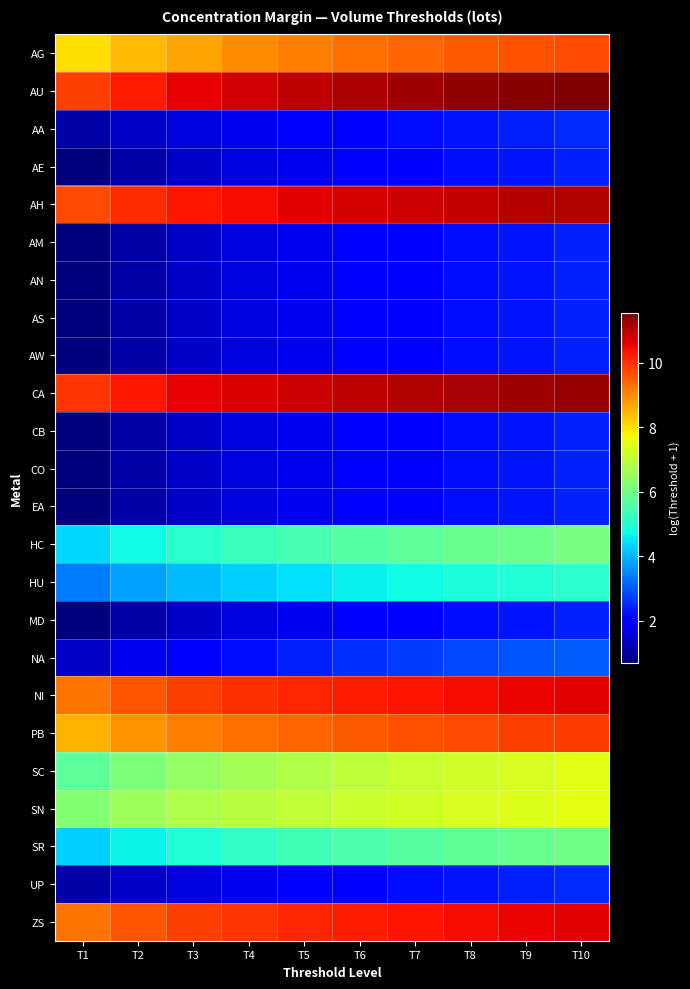

Reading left to right, what are all the values shown in this chart?

AG: T1=8.0	T2=8.4	T3=8.7	T4=8.9	T5=9.1	T6=9.3	T7=9.4	T8=9.5	T9=9.6	T10=9.7
AU: T1=9.9	T2=10.3	T3=10.5	T4=10.8	T5=11.0	T6=11.1	T7=11.2	T8=11.4	T9=11.5	T10=11.6
AA: T1=1.1	T2=1.4	T3=1.6	T4=1.8	T5=1.9	T6=2.1	T7=2.2	T8=2.3	T9=2.4	T10=2.5
AE: T1=0.7	T2=1.1	T3=1.4	T4=1.6	T5=1.8	T6=1.9	T7=2.1	T8=2.2	T9=2.3	T10=2.4
AH: T1=9.7	T2=10.0	T3=10.3	T4=10.5	T5=10.6	T6=10.7	T7=10.8	T8=10.9	T9=11.0	T10=11.1
AM: T1=0.7	T2=1.1	T3=1.4	T4=1.6	T5=1.8	T6=1.9	T7=2.1	T8=2.2	T9=2.3	T10=2.4
AN: T1=0.7	T2=1.1	T3=1.4	T4=1.6	T5=1.8	T6=1.9	T7=2.1	T8=2.2	T9=2.3	T10=2.4
AS: T1=0.7	T2=1.1	T3=1.4	T4=1.6	T5=1.8	T6=1.9	T7=2.1	T8=2.2	T9=2.3	T10=2.4
AW: T1=0.7	T2=1.1	T3=1.4	T4=1.6	T5=1.8	T6=1.9	T7=2.1	T8=2.2	T9=2.3	T10=2.4
CA: T1=10.0	T2=10.3	T3=10.5	T4=10.7	T5=10.8	T6=11.0	T7=11.1	T8=11.2	T9=11.2	T10=11.3
CB: T1=0.7	T2=1.1	T3=1.4	T4=1.6	T5=1.8	T6=1.9	T7=2.1	T8=2.2	T9=2.3	T10=2.4
CO: T1=0.7	T2=1.1	T3=1.4	T4=1.6	T5=1.8	T6=1.9	T7=2.1	T8=2.2	T9=2.3	T10=2.4
EA: T1=0.7	T2=1.1	T3=1.4	T4=1.6	T5=1.8	T6=1.9	T7=2.1	T8=2.2	T9=2.3	T10=2.4
HC: T1=4.4	T2=4.8	T3=5.0	T4=5.3	T5=5.4	T6=5.6	T7=5.7	T8=5.8	T9=5.9	T10=6.0
HU: T1=3.4	T2=3.8	T3=4.1	T4=4.3	T5=4.5	T6=4.6	T7=4.7	T8=4.9	T9=5.0	T10=5.1
MD: T1=0.7	T2=1.1	T3=1.4	T4=1.6	T5=1.8	T6=1.9	T7=2.1	T8=2.2	T9=2.3	T10=2.4
NA: T1=1.4	T2=1.8	T3=1.9	T4=2.2	T5=2.4	T6=2.6	T7=2.7	T8=2.8	T9=2.9	T10=3.0
NI: T1=9.3	T2=9.6	T3=9.8	T4=10.0	T5=10.1	T6=10.2	T7=10.3	T8=10.4	T9=10.5	T10=10.6
PB: T1=8.5	T2=8.9	T3=9.1	T4=9.3	T5=9.4	T6=9.5	T7=9.6	T8=9.7	T9=9.8	T10=9.9
SC: T1=5.7	T2=6.1	T3=6.4	T4=6.7	T5=6.8	T6=7.0	T7=7.1	T8=7.2	T9=7.3	T10=7.4
SN: T1=6.2	T2=6.6	T3=6.8	T4=6.9	T5=7.0	T6=7.2	T7=7.3	T8=7.3	T9=7.4	T10=7.5
SR: T1=4.3	T2=4.7	T3=4.9	T4=5.2	T5=5.4	T6=5.5	T7=5.6	T8=5.8	T9=5.9	T10=6.0
UP: T1=1.1	T2=1.4	T3=1.6	T4=1.8	T5=1.9	T6=2.1	T7=2.2	T8=2.3	T9=2.4	T10=2.5
ZS: T1=9.2	T2=9.6	T3=9.8	T4=10.0	T5=10.1	T6=10.2	T7=10.3	T8=10.4	T9=10.5	T10=10.6